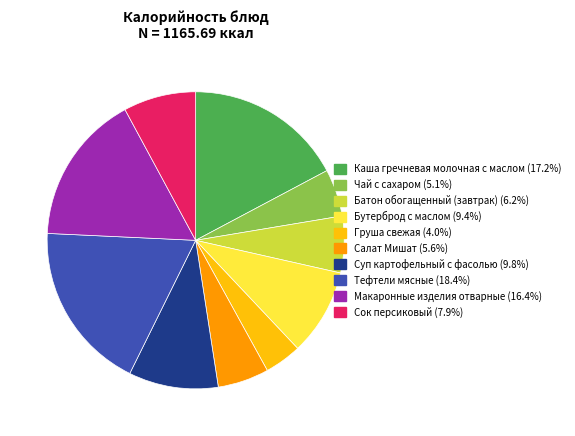

Which has a higher value, Бутерброд с маслом or Салат Мишат?

Бутерброд с маслом